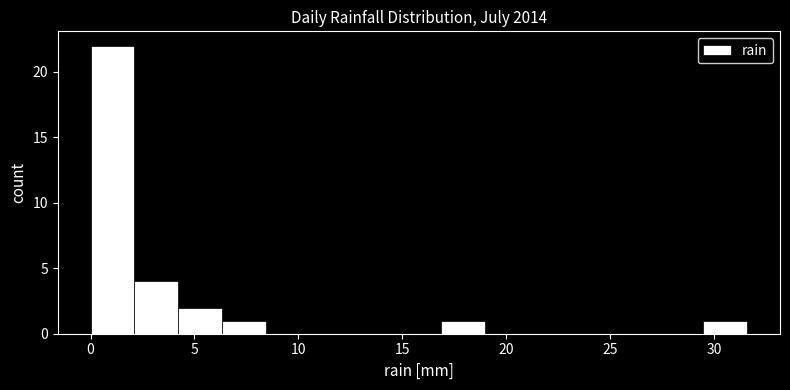

Over which range of the x-axis is the bar tallest?

0.0 to 2.0